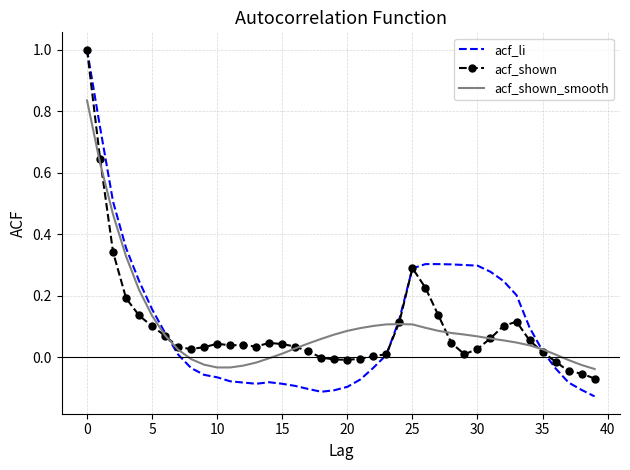

What is the greatest value displayed?

1.0